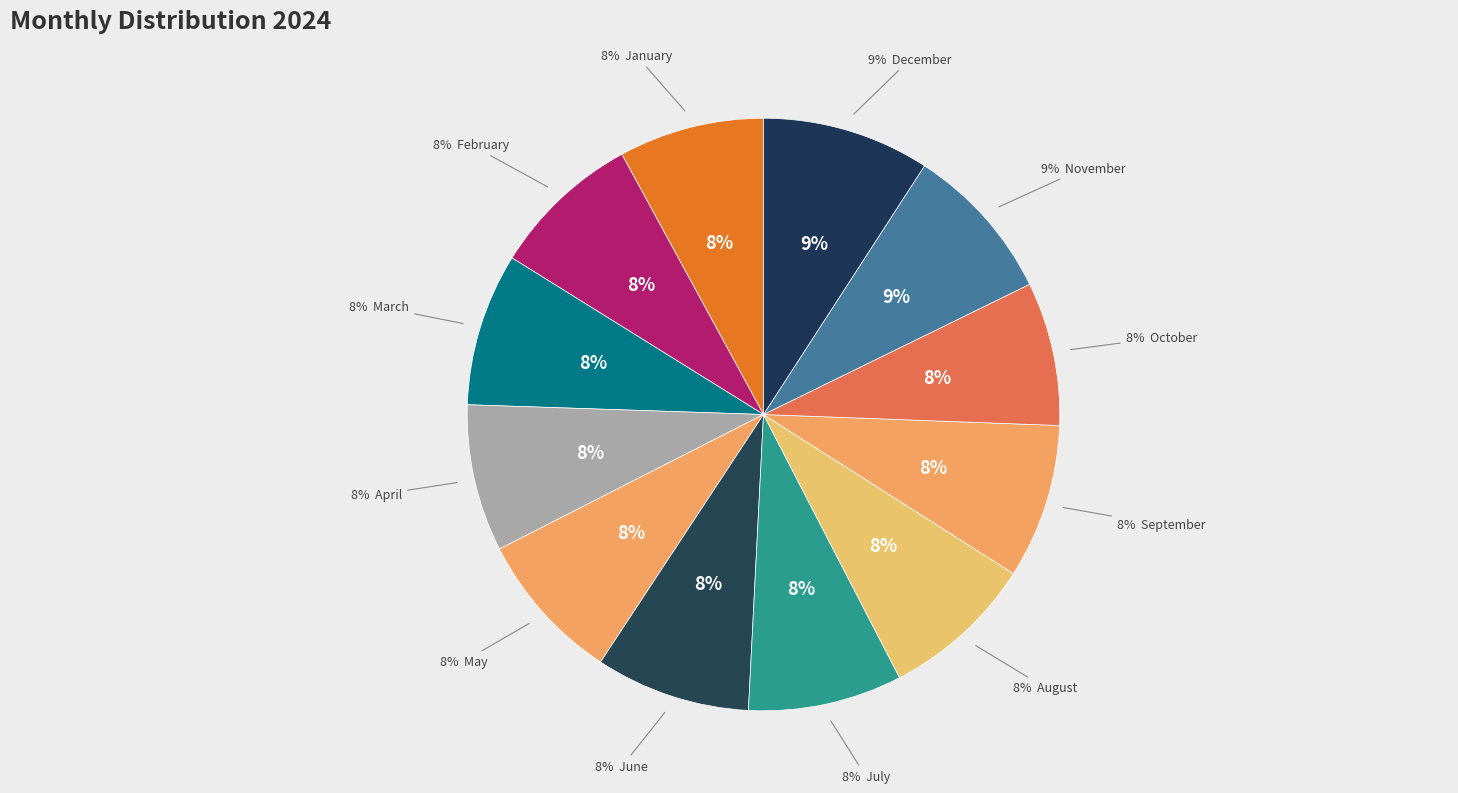

What is the largest slice in the pie chart?

December